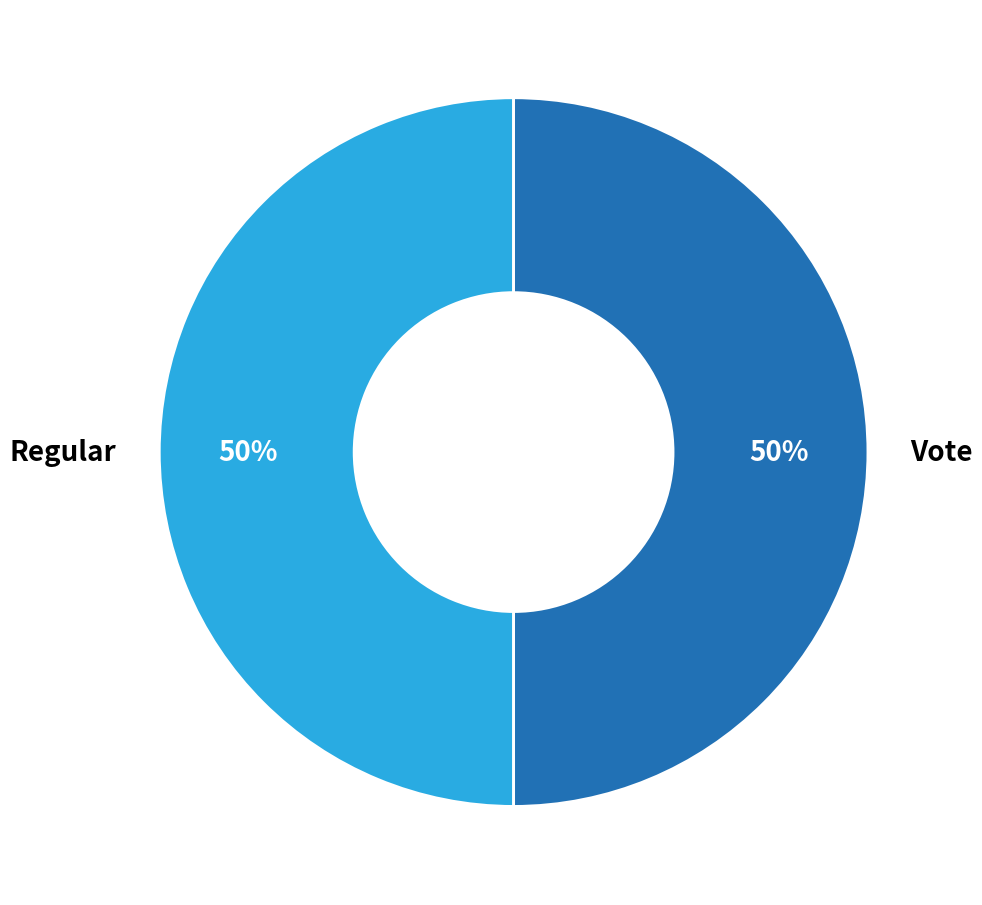

To the nearest percent, what percentage of the pie is Vote?

50%